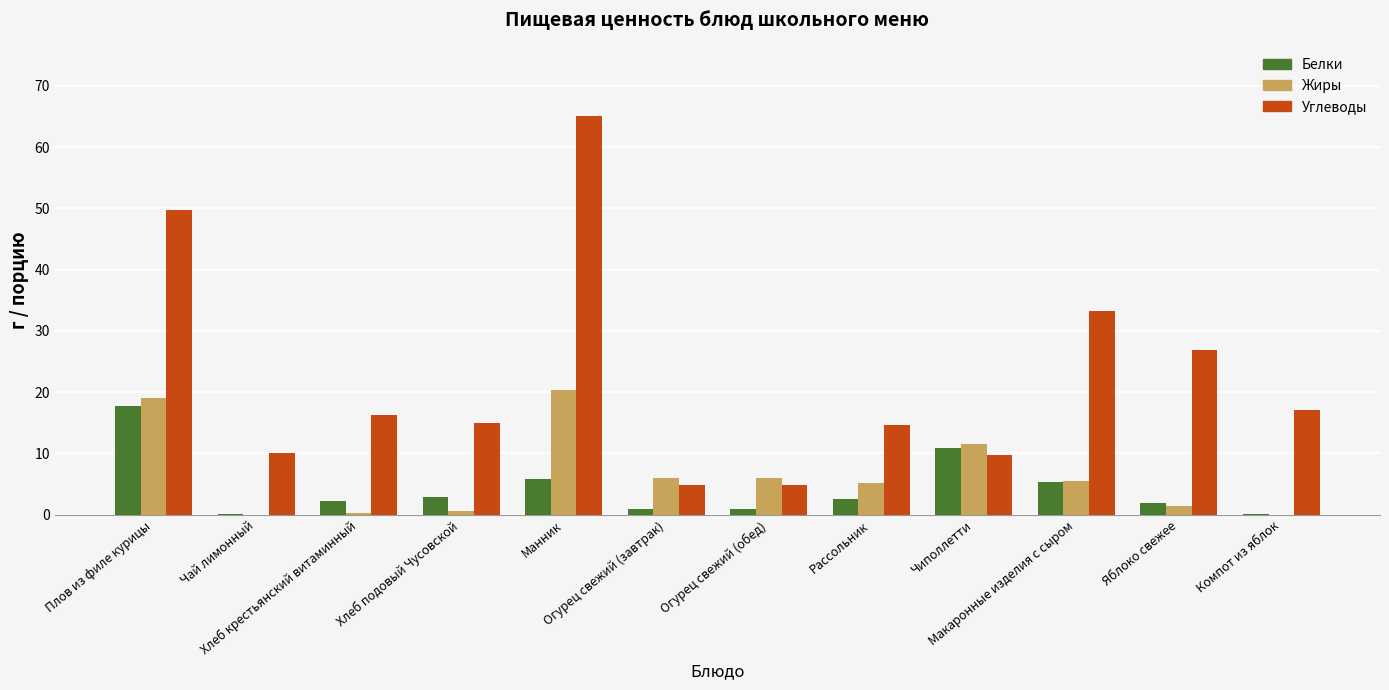

Which series has the largest total across all categories?

Углеводы